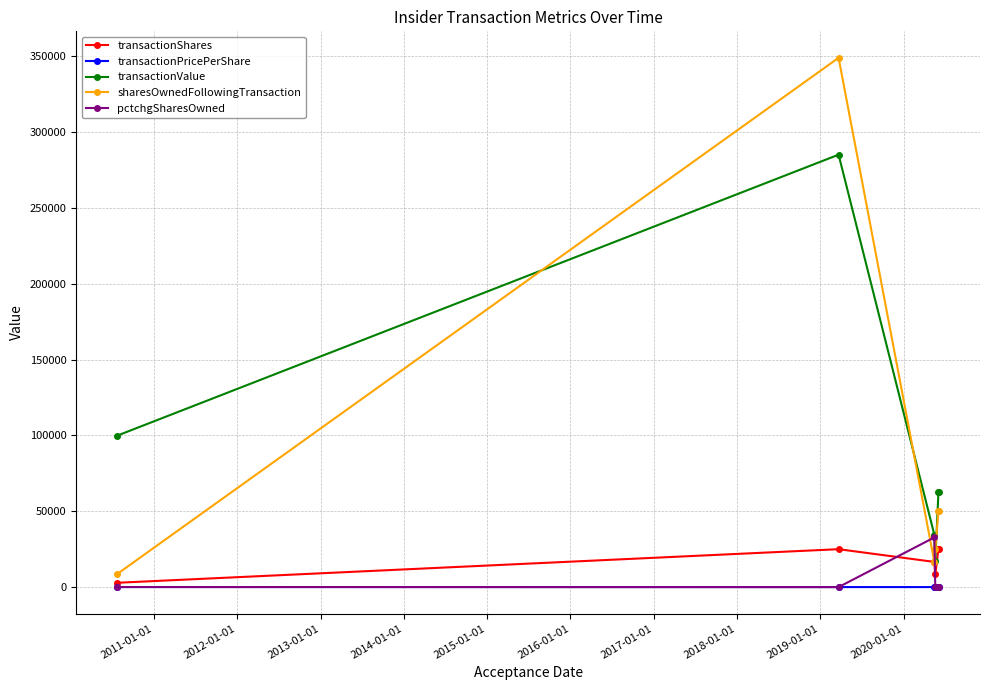

Which series has the largest range (max minus min)?

sharesOwnedFollowingTransaction